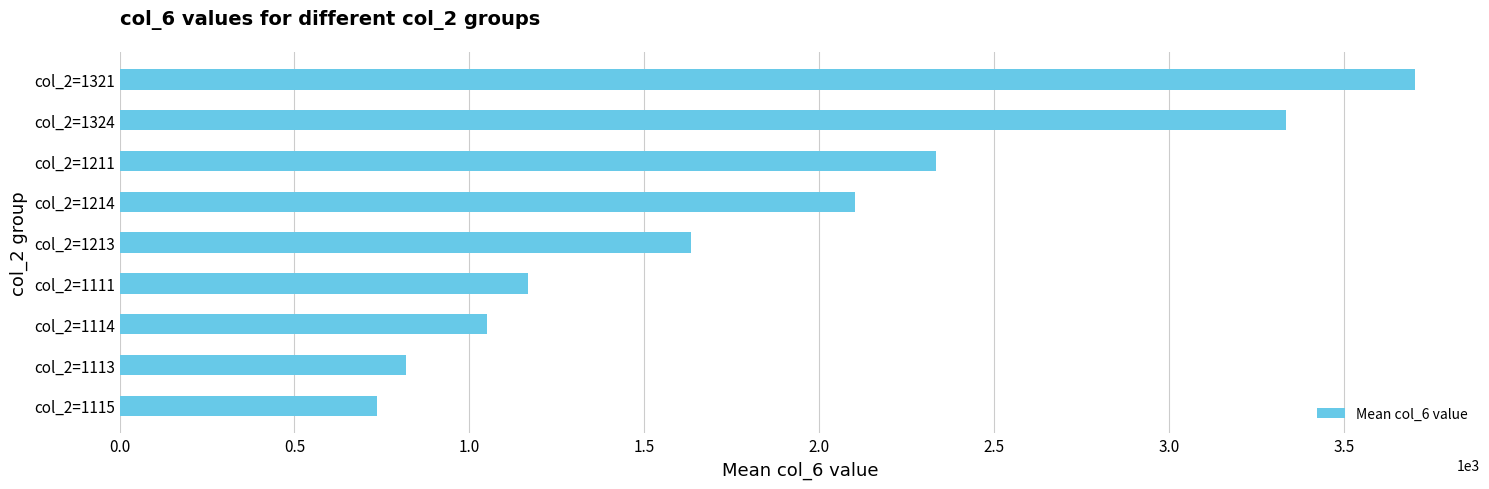

What is the smallest value displayed?

736